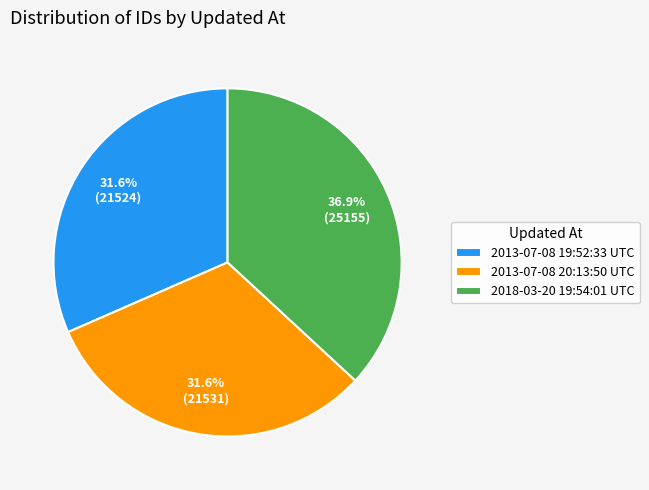

Combined, what portion of the pie is 2018-03-20 19:54:01 UTC and 2013-07-08 20:13:50 UTC?

68.4%